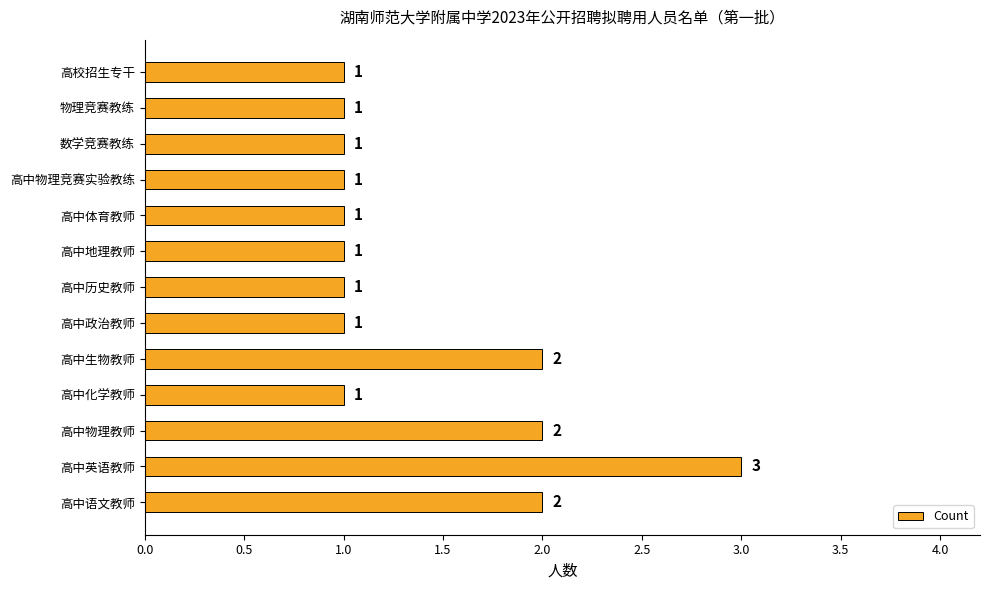

Which category has the highest value across all series?

高中英语教师